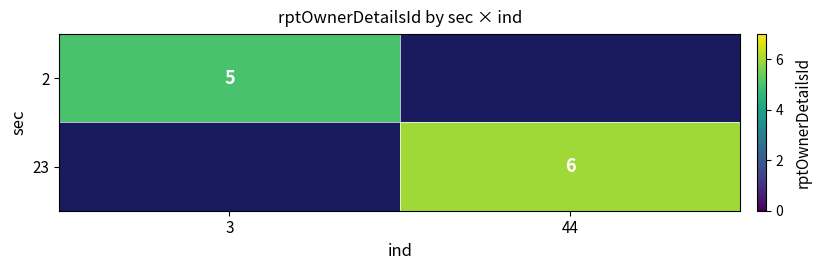

True or false: 2 has a value of 3.2 at 3.

False